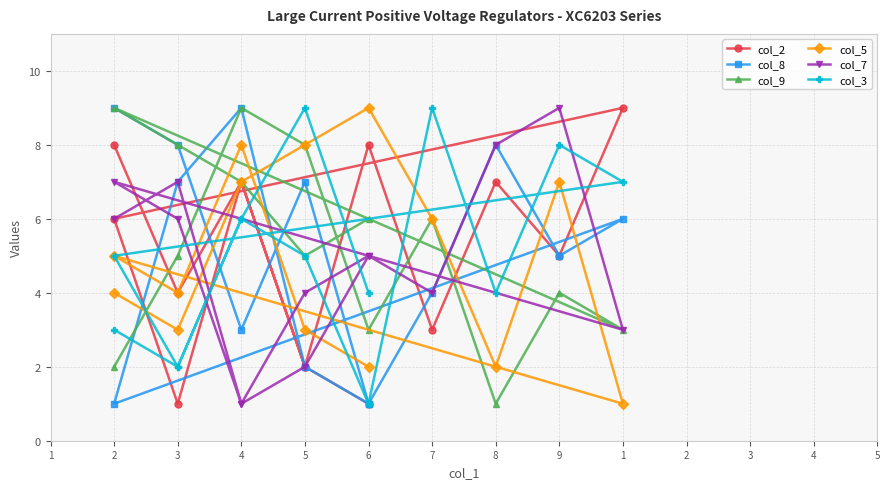

The value of col_3 at 8 is 5. True or false?

False